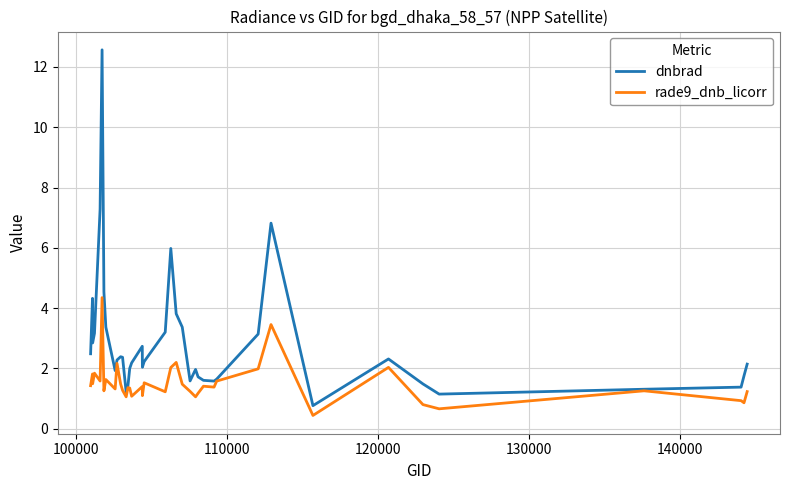

Which series has the largest total across all categories?

dnbrad